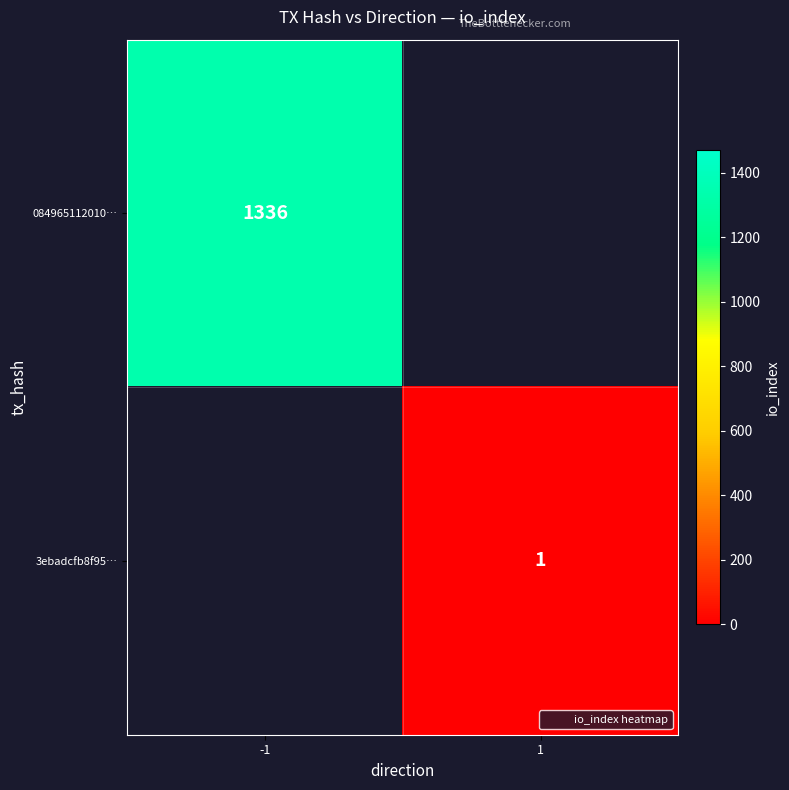

Is the value of 084965112010… at 1 greater than the value of 3ebadcfb8f95… at -1?

No